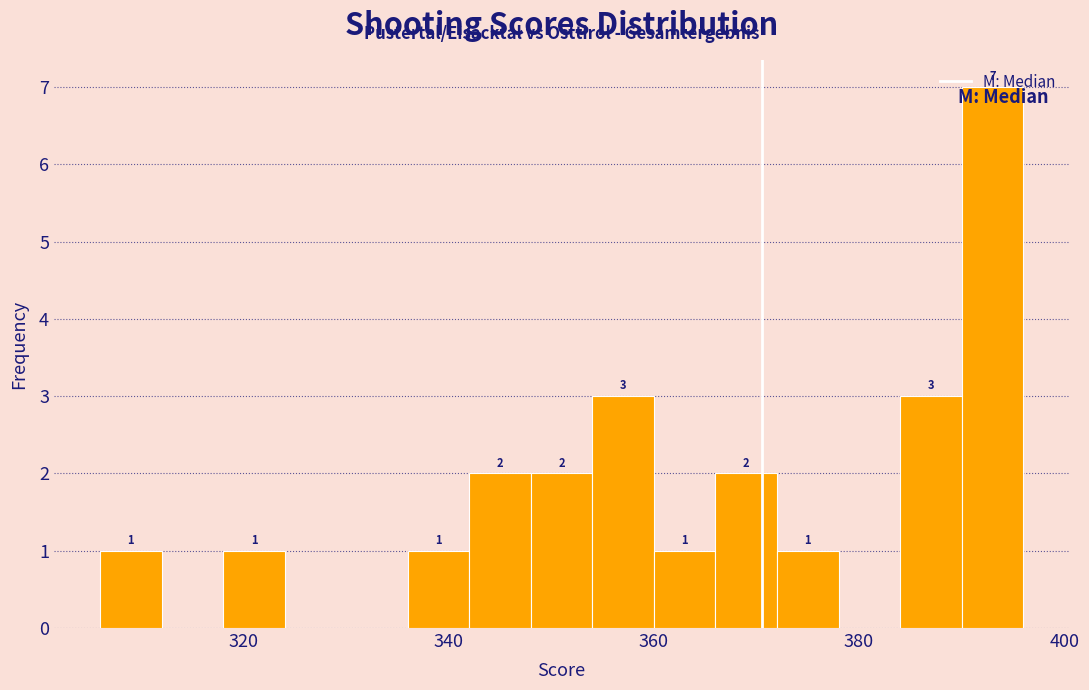

Around what value on the x-axis is the tallest bar? Give the approximate position of its centre, as read against the axis.

394